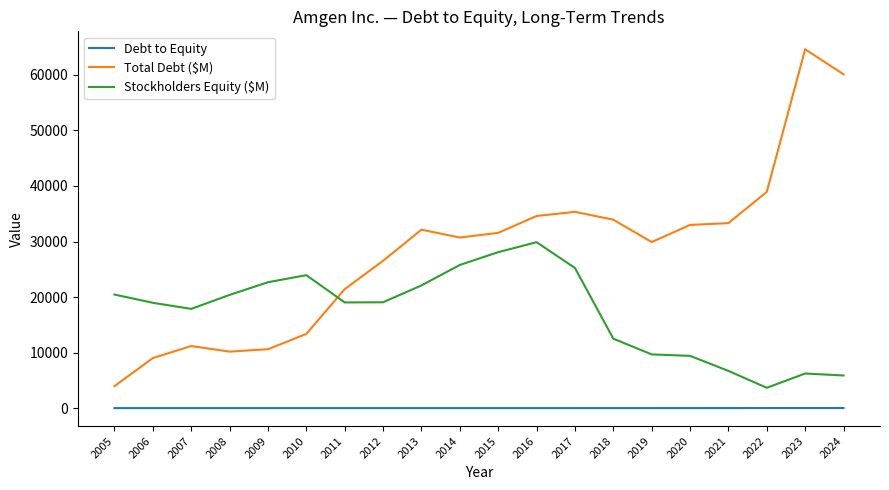

Is this an area chart (filled region under the line)?

No